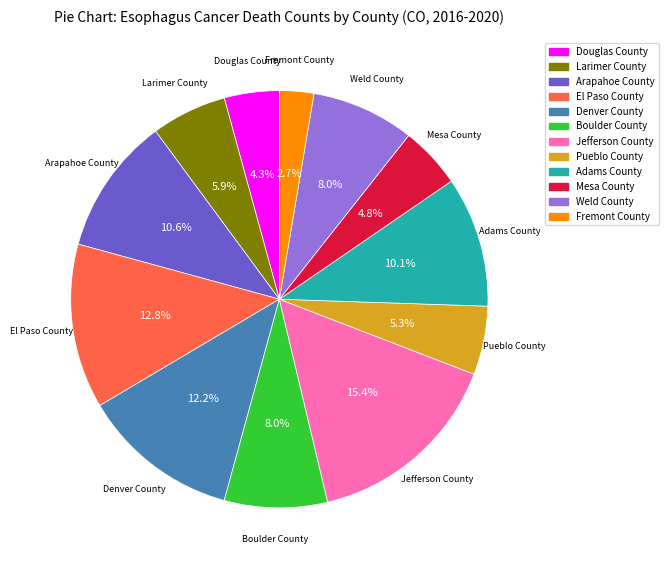

How many slices are in this pie chart?

12